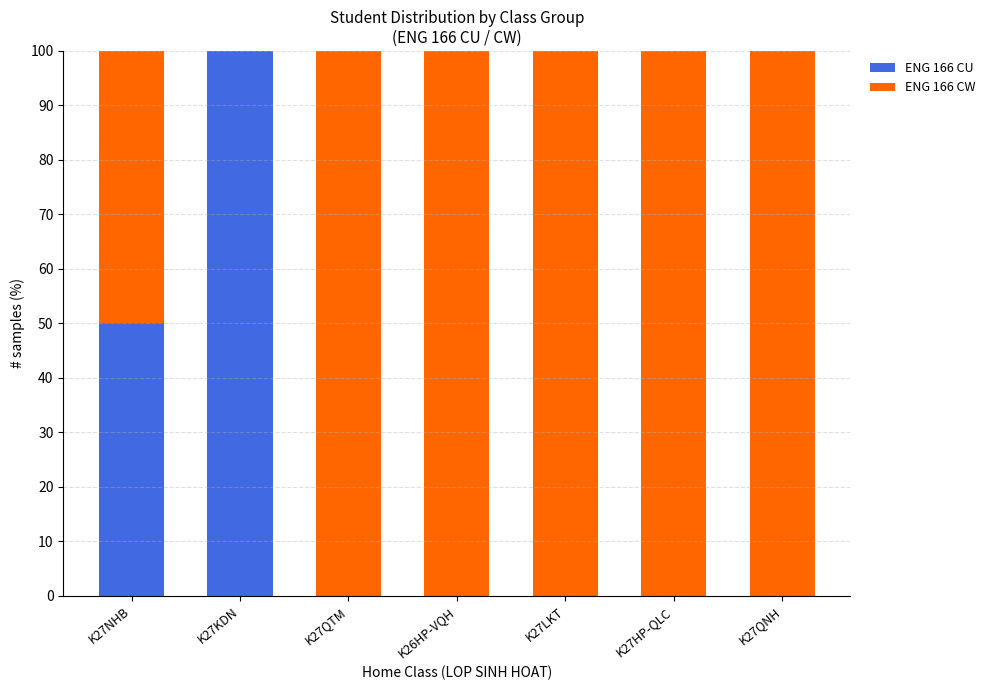

The ENG 166 CU series shows 63 at K27LKT. True or false?

False